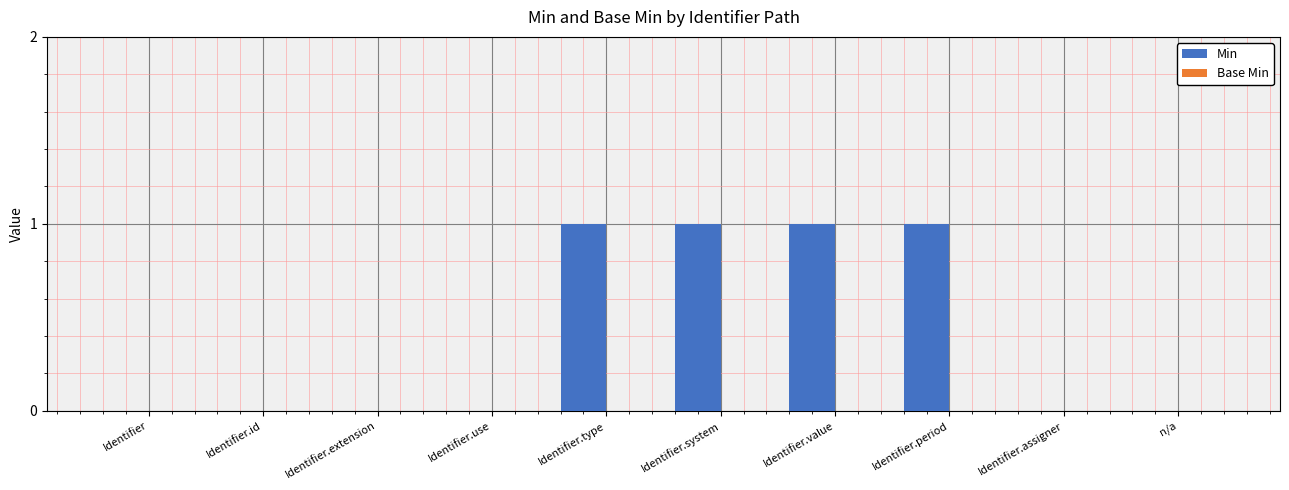

What is the sum of all values?

4